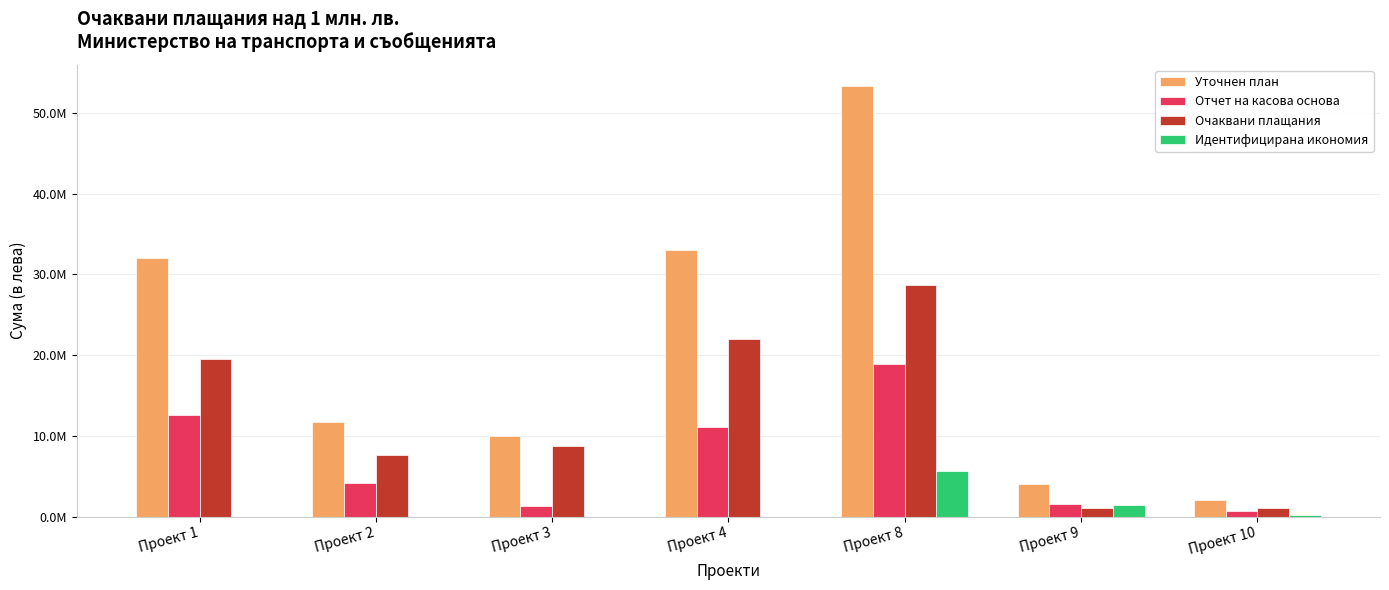

Are the bars grouped side by side (vs. stacked)?

Yes